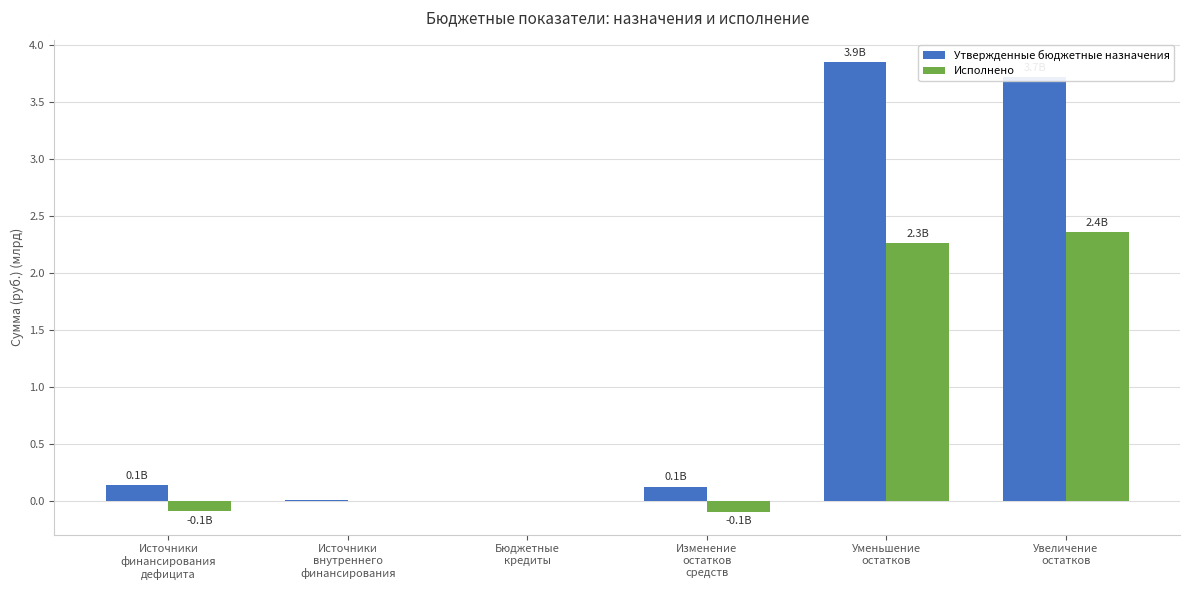

Which series has the largest total across all categories?

Утвержденные бюджетные назначения